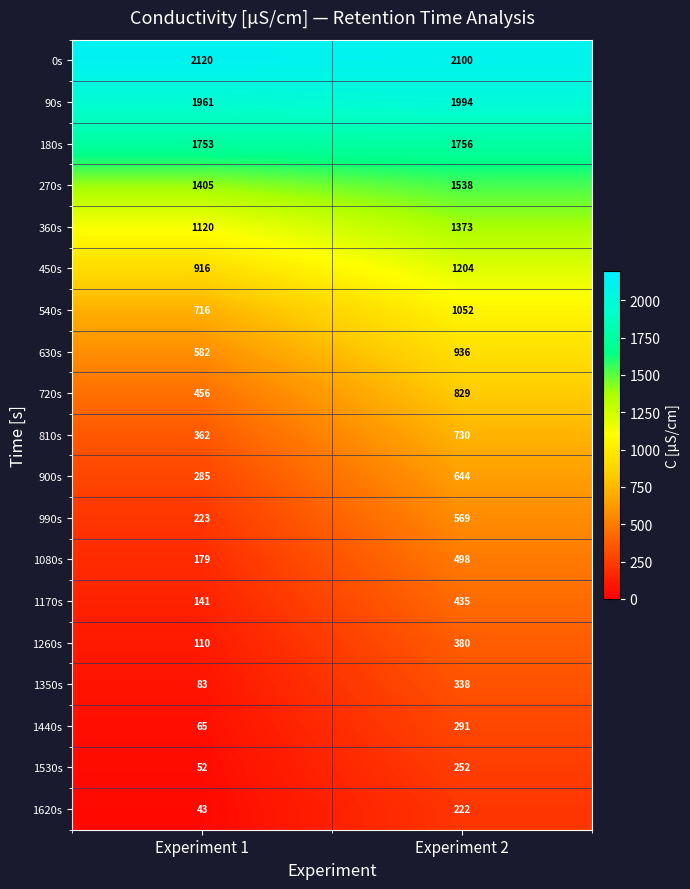

At Experiment 2, list the series in order from largest to smallest.

0s, 90s, 180s, 270s, 360s, 450s, 540s, 630s, 720s, 810s, 900s, 990s, 1080s, 1170s, 1260s, 1350s, 1440s, 1530s, 1620s